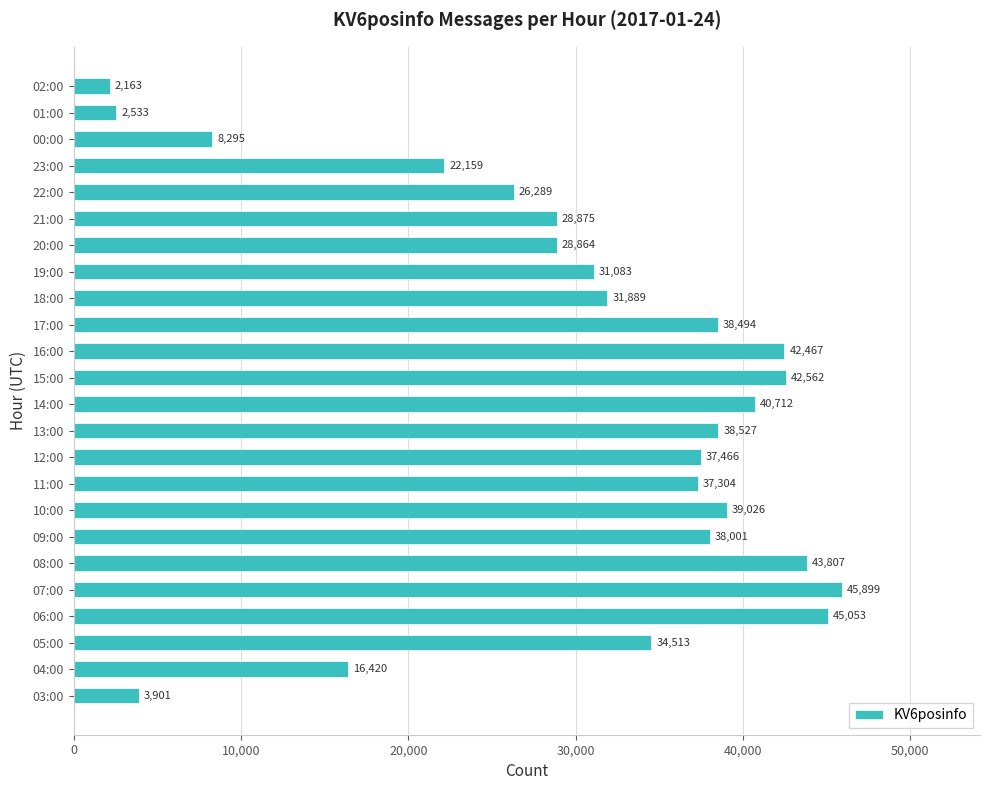

Is it true that the value at 07:00 is 45899?

True